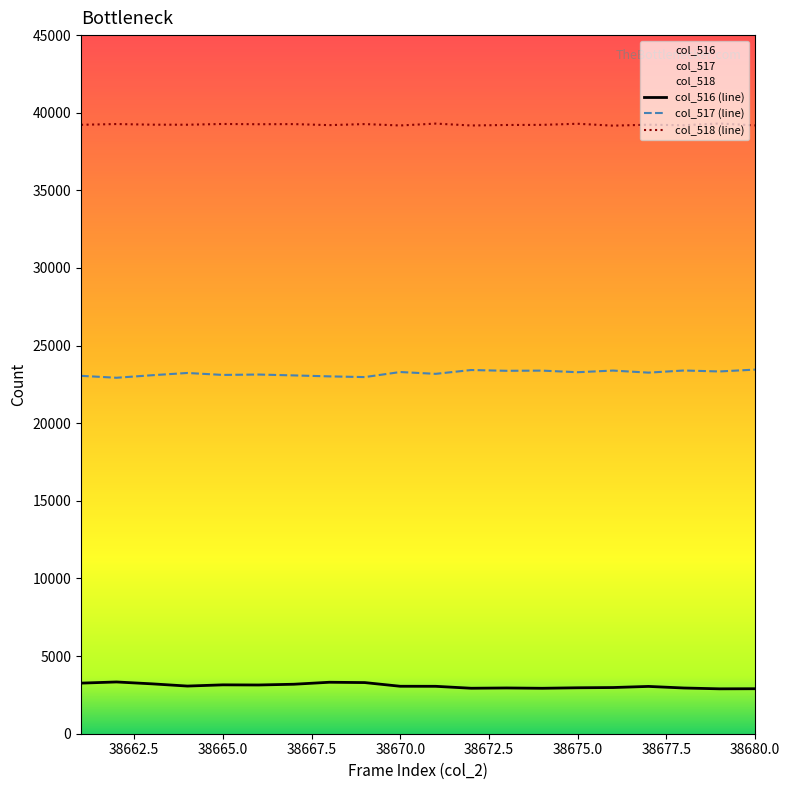

Rank the series at 38666 from lowest to highest value.

col_516, col_517, col_518